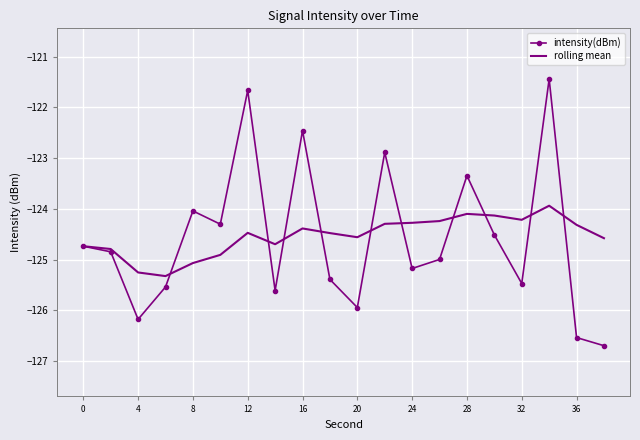

Which series has the widest spread of values?

intensity(dBm)